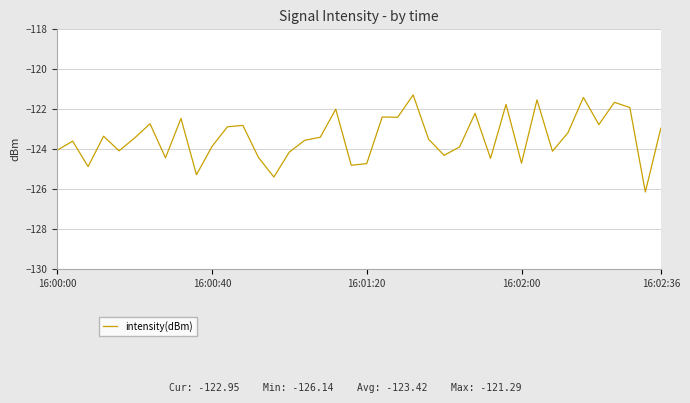

What is the difference between the second highest and minimum values?

4.7